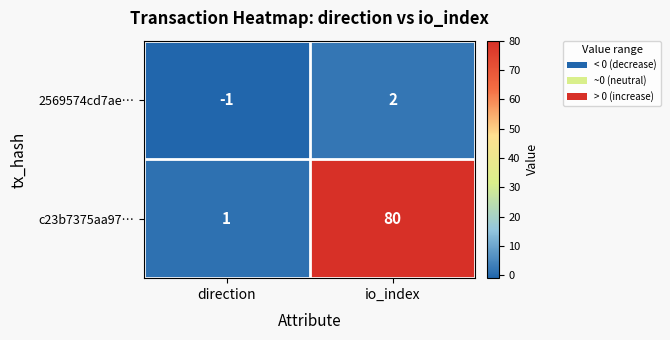

Reading right to left, extract all data points from this chart.

2569574cd7ae…: io_index=2	direction=-1
c23b7375aa97…: io_index=80	direction=1